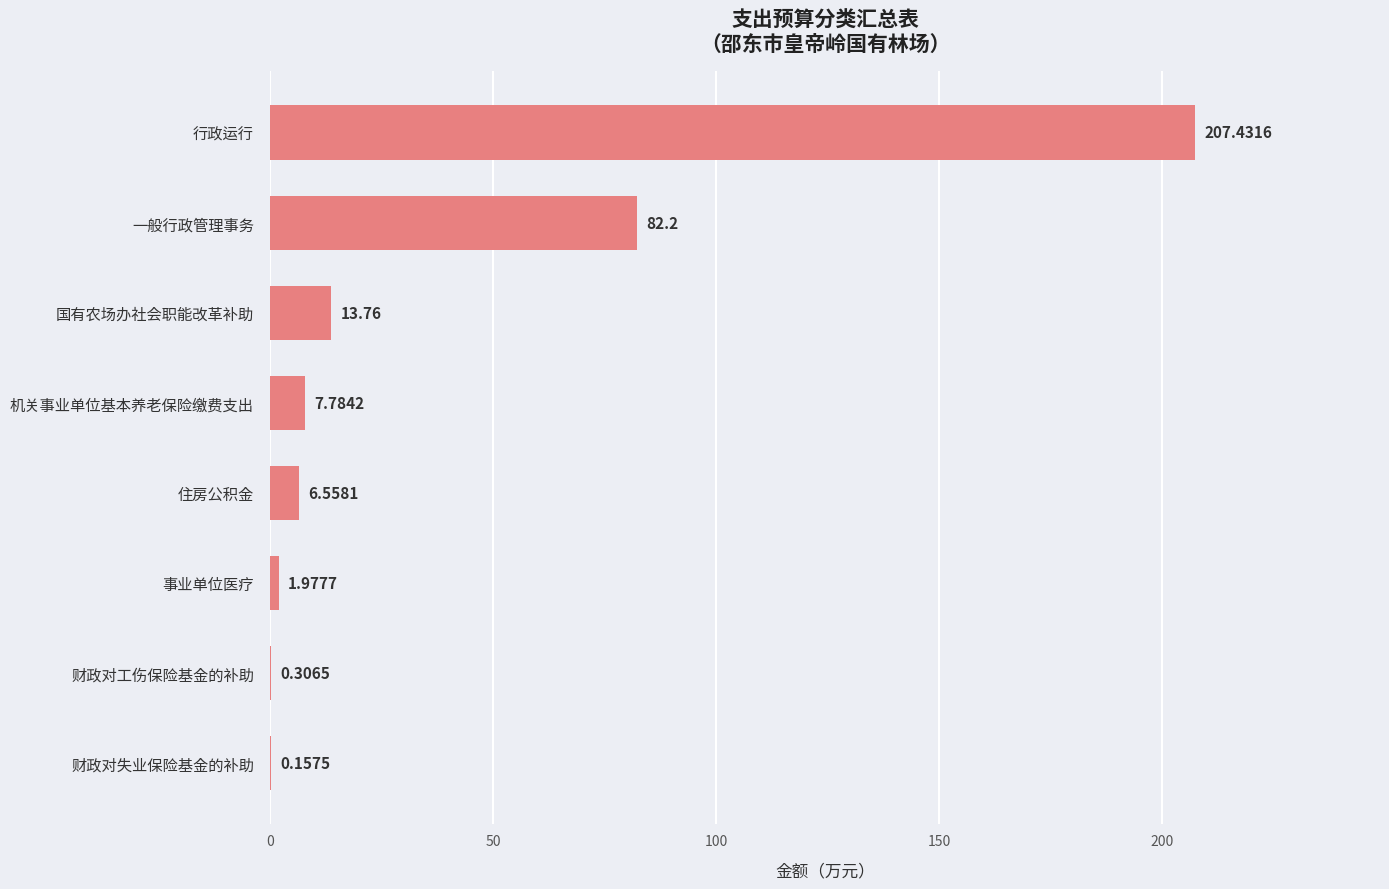

At which label is the value closest to 103?

一般行政管理事务